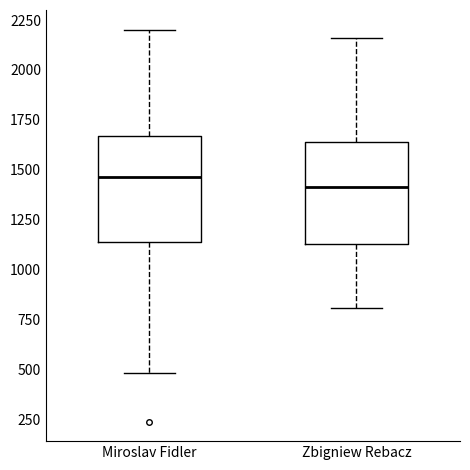

Where is the upper edge of the box for Zbigniew Rebacz on the y-axis? The values are not printed on the chart, so give them approximately, as read against the axis.

1650